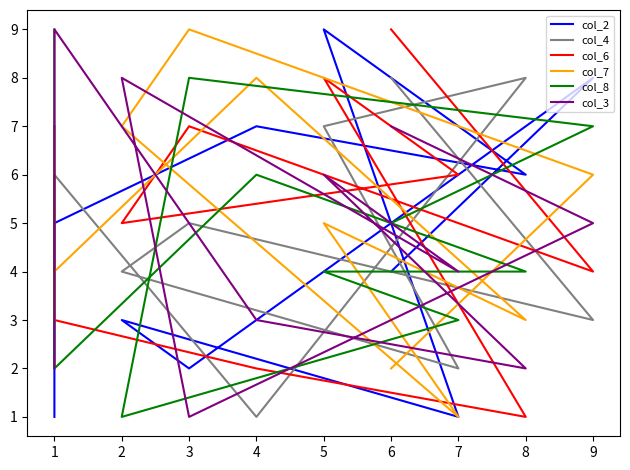

At which category does the chart reach its minimum across all series?

7